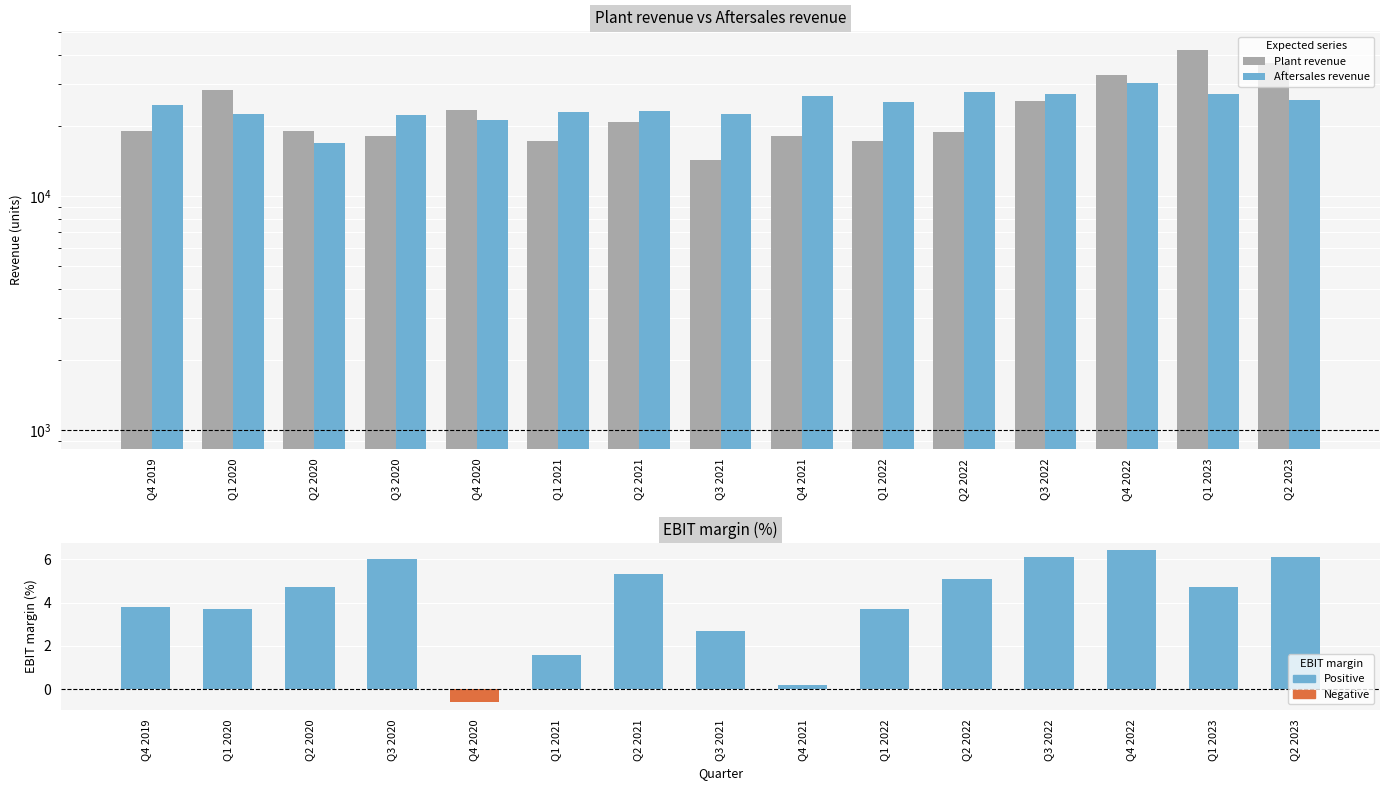

Reading left to right, list all the values displayed in this chart.

Plant revenue: 18887.0	28400.0	19000.0	18100.0	23400.0	17125.0	20767.0	14286.0	18004.0	17103.0	18700.0	25400.0	32897.0	41900.0	37000.0
Aftersales revenue: 24408.0	22300.0	16900.0	22100.0	21100.0	22787.0	23010.0	22446.0	26603.0	25147.0	27900.0	27300.0	30253.0	27200.0	25800.0
EBIT margin: 3.8	3.7	4.7	6.0	-0.6	1.6	5.3	2.7	0.2	3.7	5.1	6.1	6.4	4.7	6.1